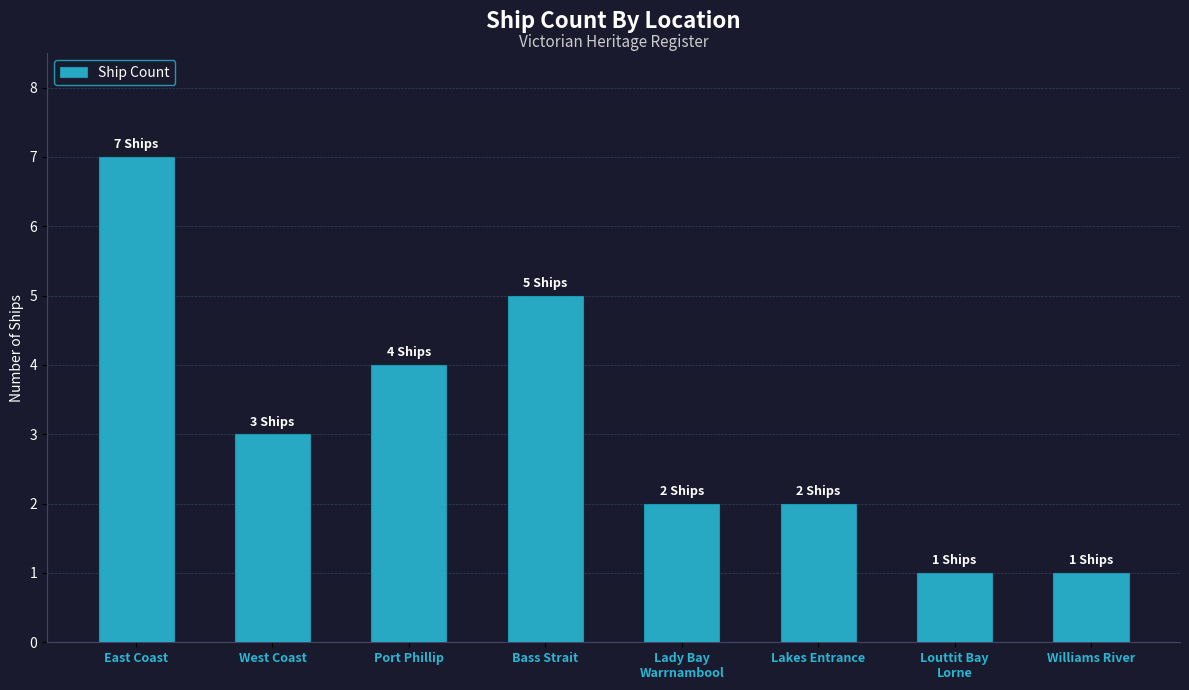

What is the change in value from Port Phillip to Lakes Entrance?

-2